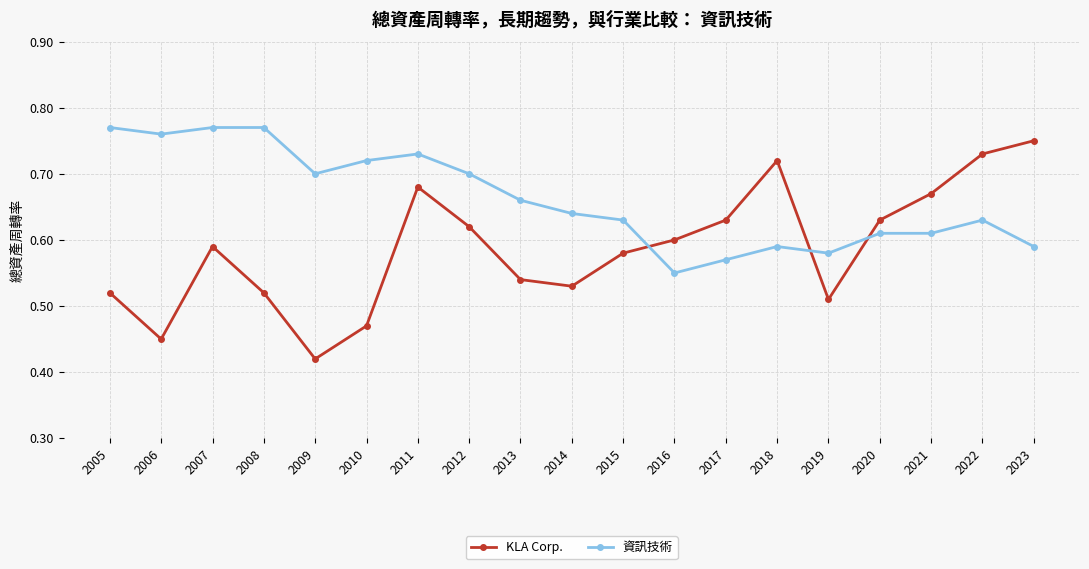

Is it true that 資訊技術 equals 0.6 at 2023?

True